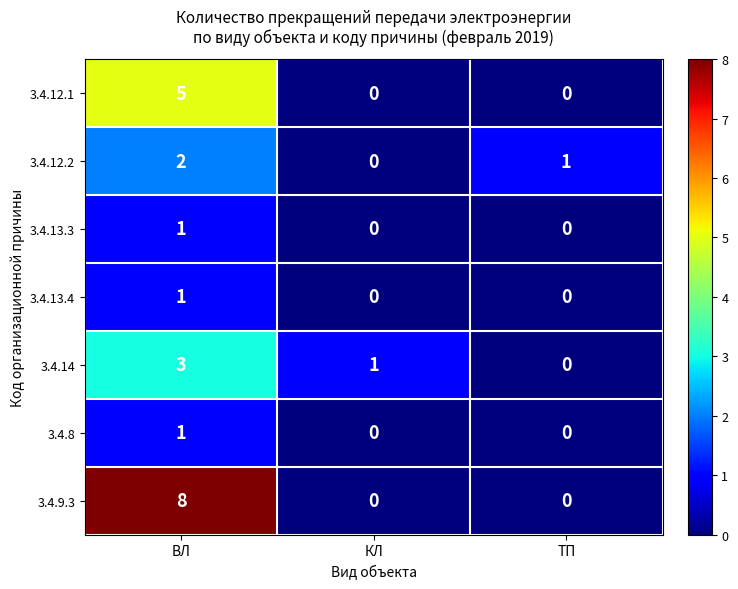

The 3.4.12.1 series shows 5 at ВЛ. True or false?

True